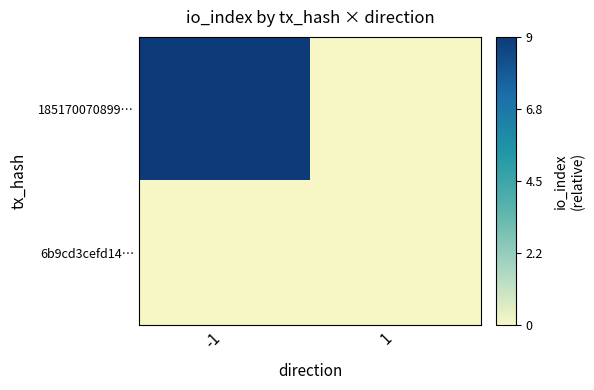

Between -1 and 1, which series saw the biggest shift?

185170070899…